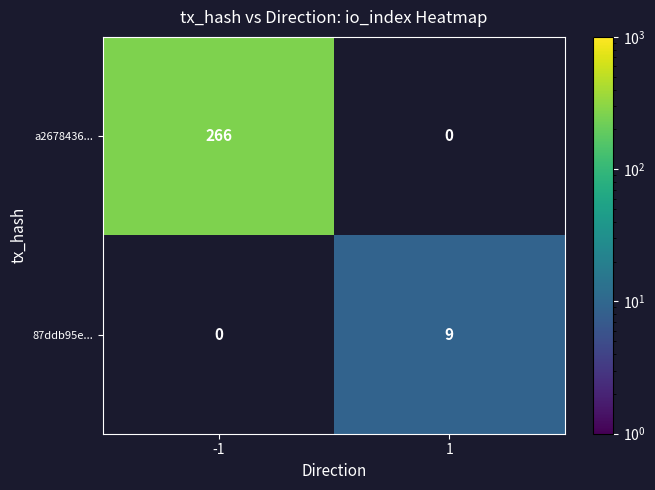

Which series has the largest total across all categories?

a2678436...